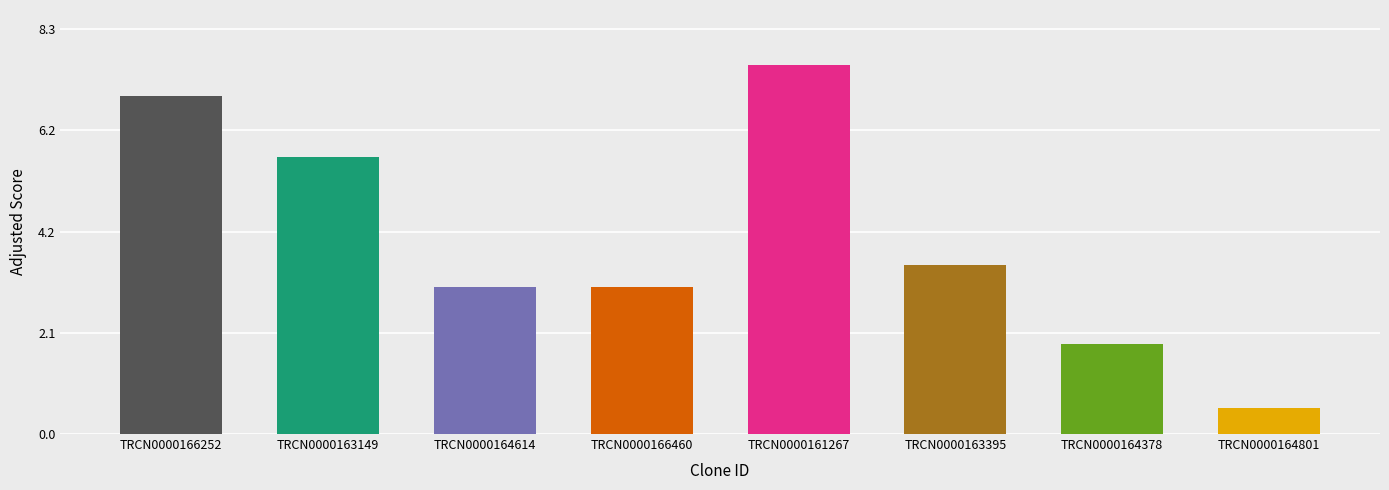

List the labels in order of value, smallest first.

TRCN0000164801, TRCN0000164378, TRCN0000164614, TRCN0000166460, TRCN0000163395, TRCN0000163149, TRCN0000166252, TRCN0000161267